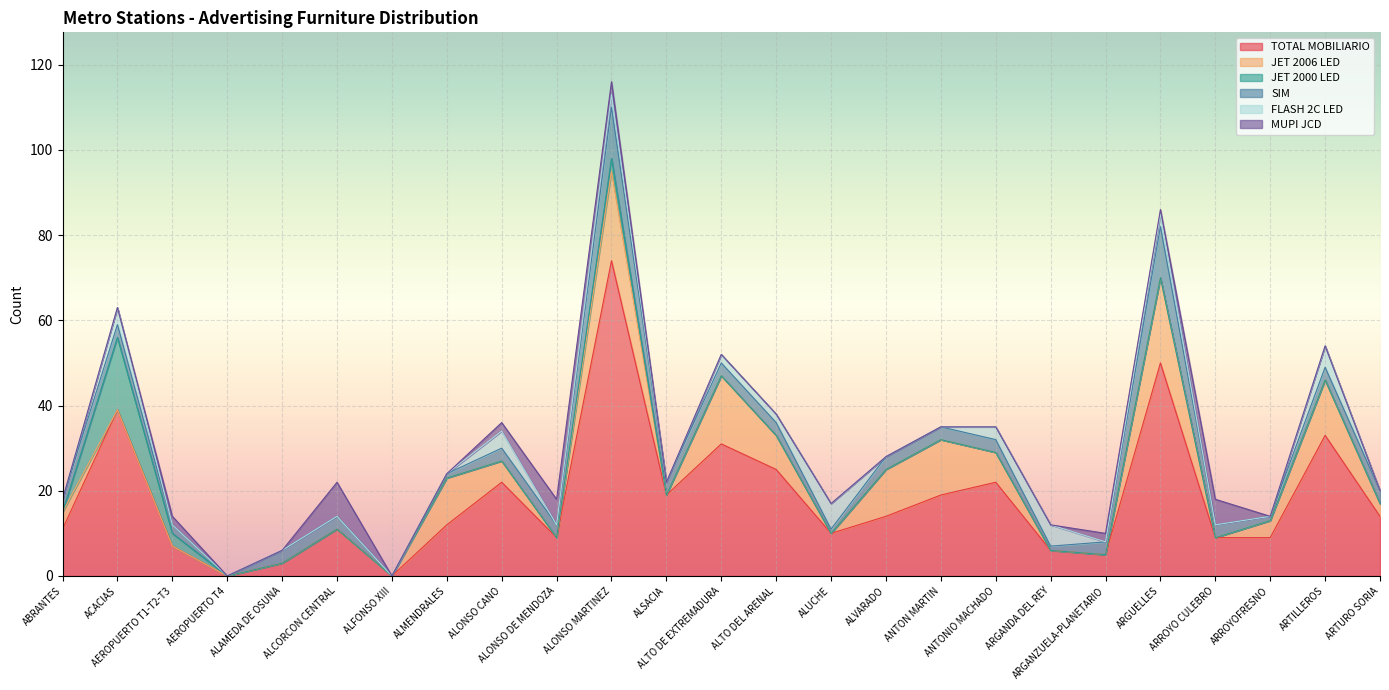

What is the difference between the JET 2006 LED values at ALVARADO and ALFONSO XIII?

11